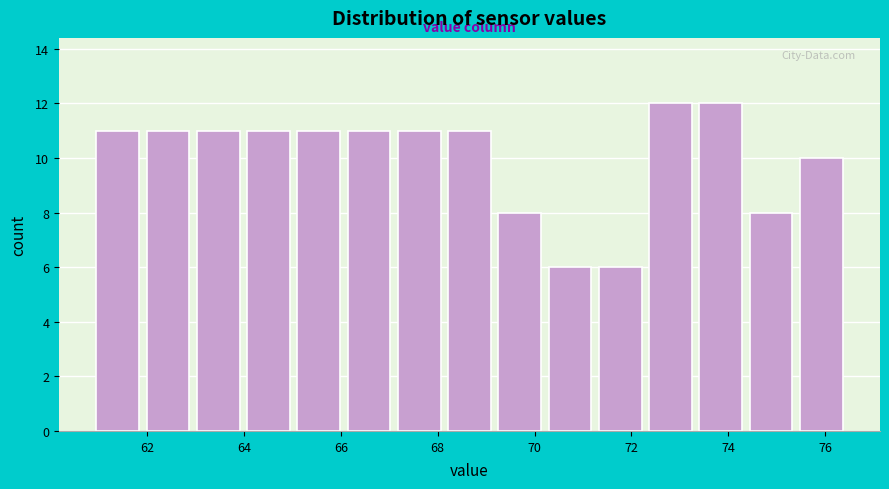

Reading left to right, list every bar in this chart as the range it spans on the x-axis followed by its height. Neither the bar edges nor the heights are printed on the chart, so give them approximately, as read against the axes.

61.0 to 62.0: 11
62.0 to 63.0: 11
63.0 to 64.0: 11
64.0 to 65.2: 11
65.2 to 66.2: 11
66.2 to 67.2: 11
67.2 to 68.2: 11
68.2 to 69.2: 11
69.2 to 70.2: 8
70.2 to 71.4: 6
71.4 to 72.4: 6
72.4 to 73.4: 12
73.4 to 74.4: 12
74.4 to 75.4: 8
75.4 to 76.6: 10